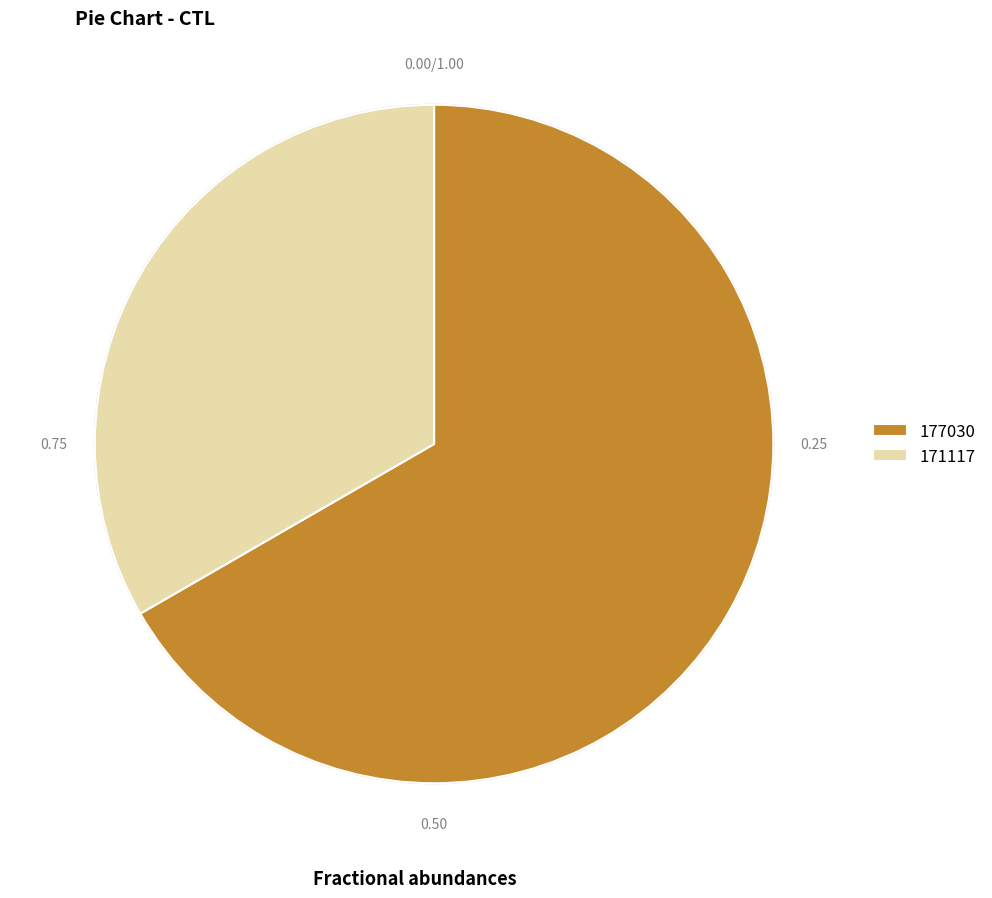

Which slice is the largest?

177030